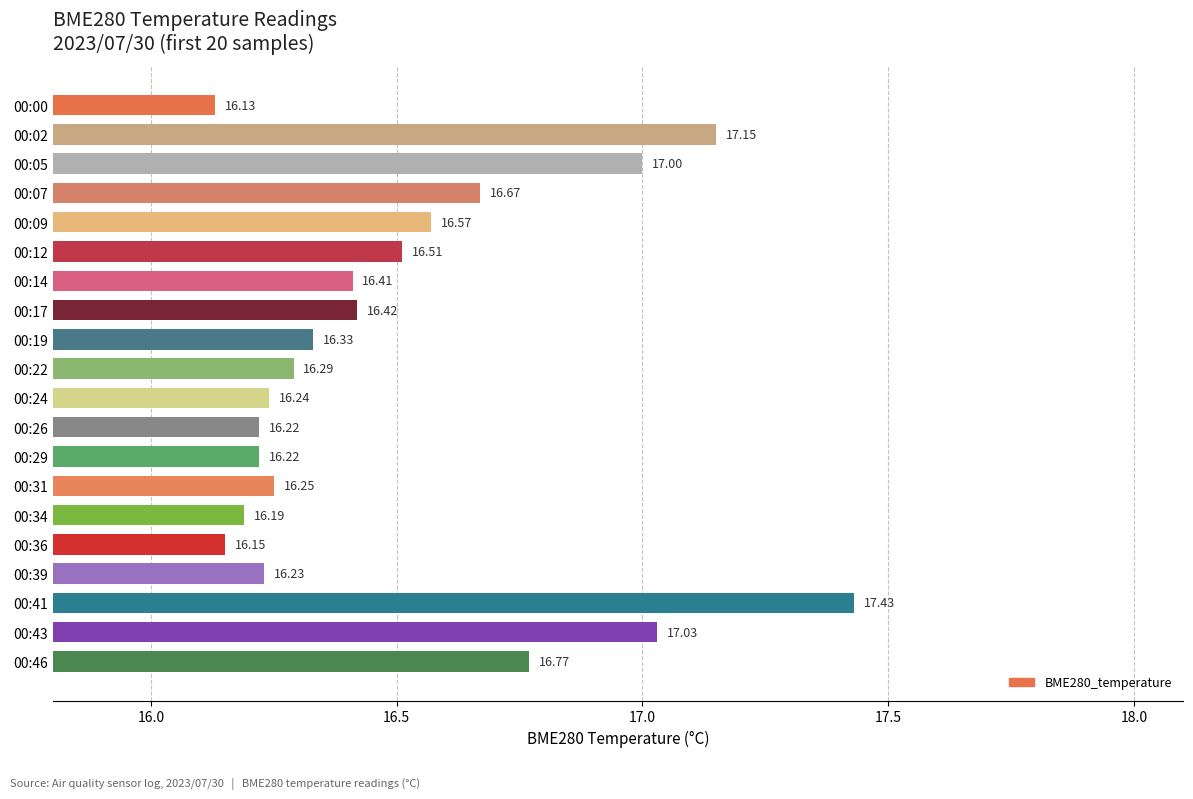

Approximately how many times larger is the value at 00:26 compared to 00:14?

1.0